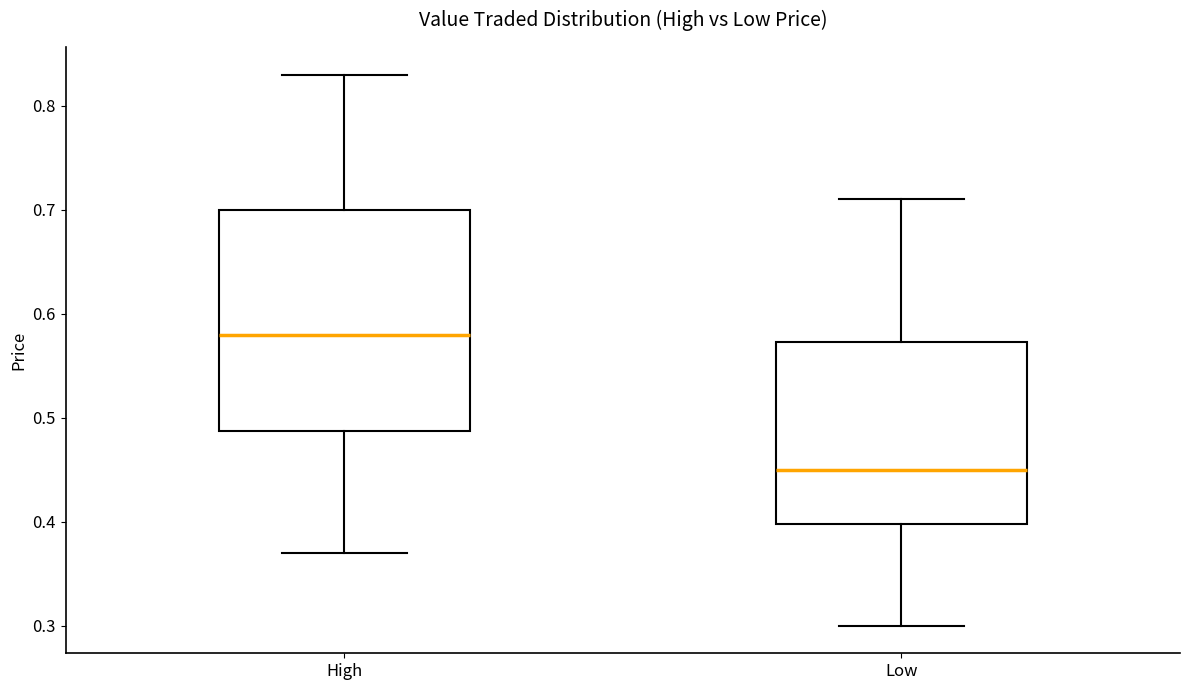

Which box is the tallest, from its lower edge to its upper edge?

High